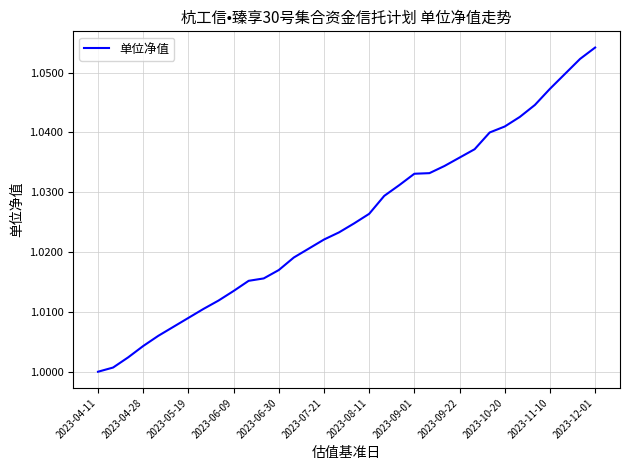

Does the chart have visible grid lines?

Yes